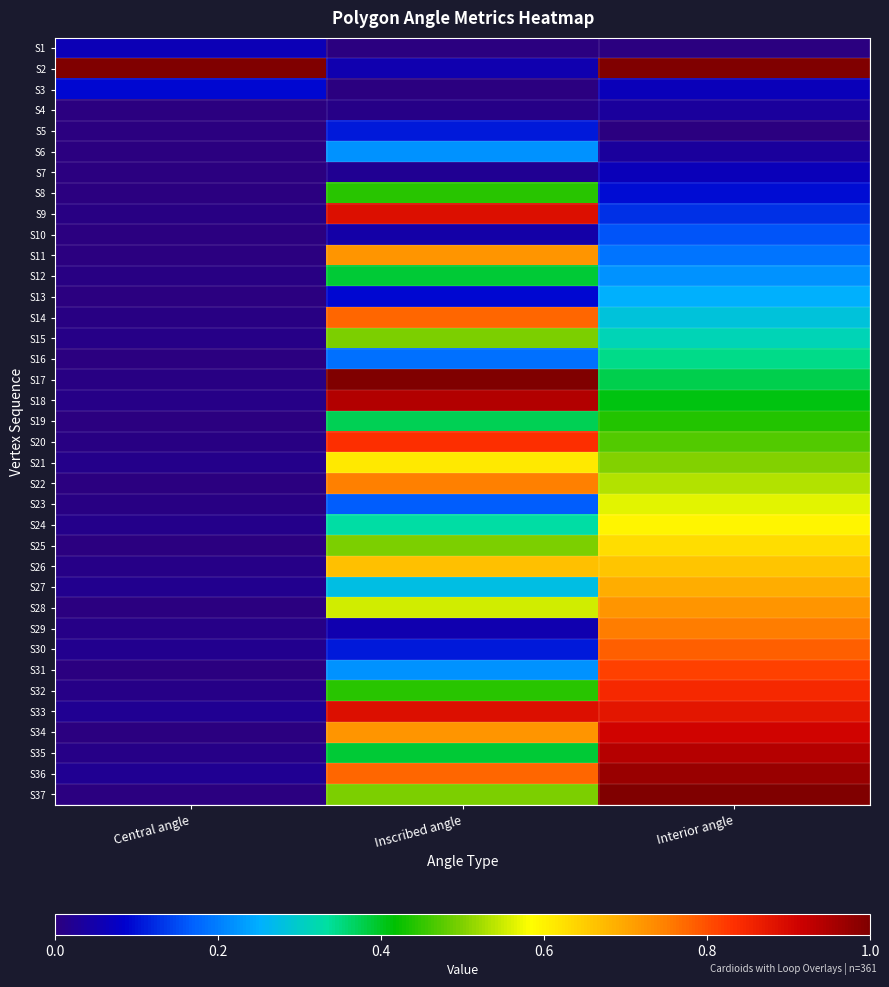

Which label corresponds to the smallest value in the chart?

Inscribed angle